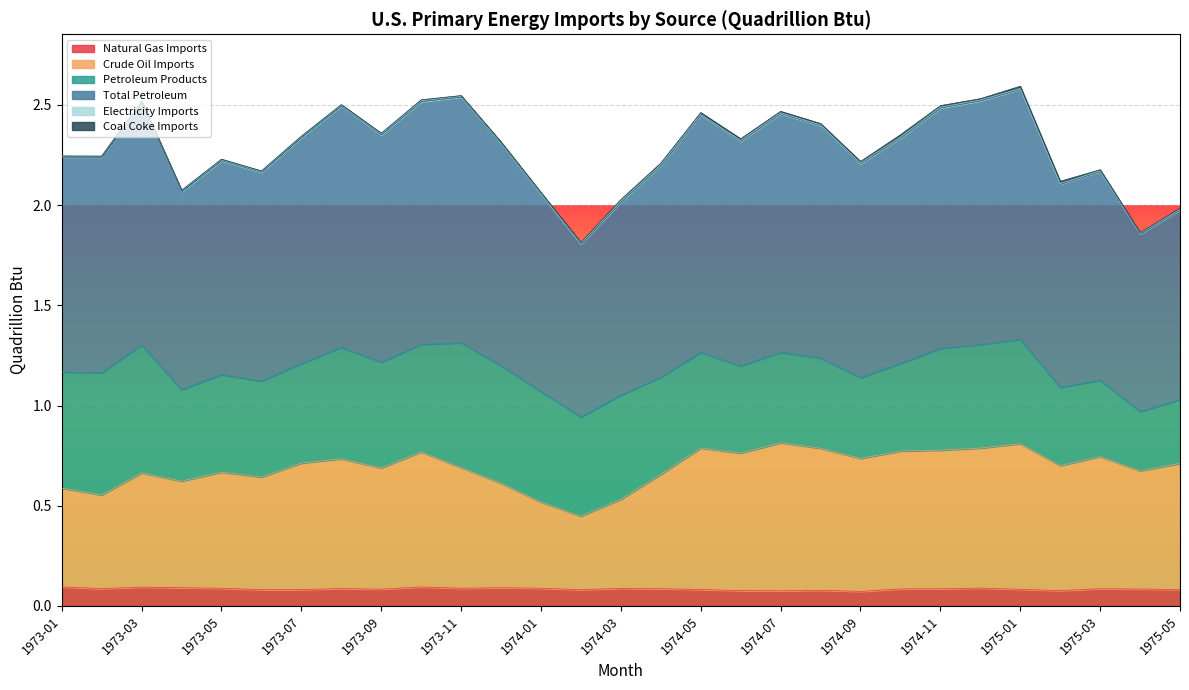

What is the label of the 16th point from the right?

1974-02